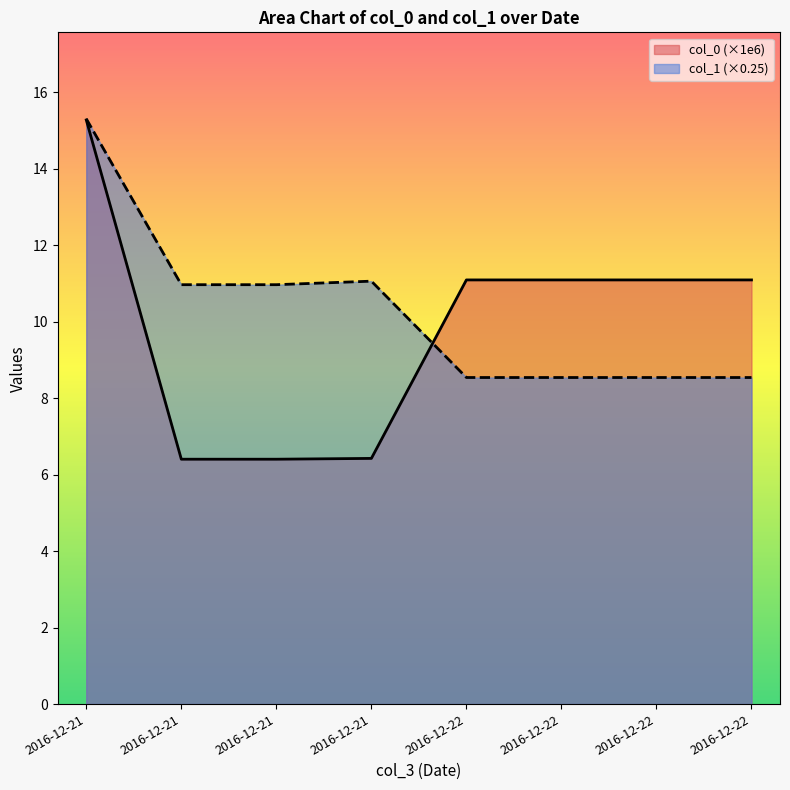

What is the value of the col_0 point at the 1st from the left?

15.3